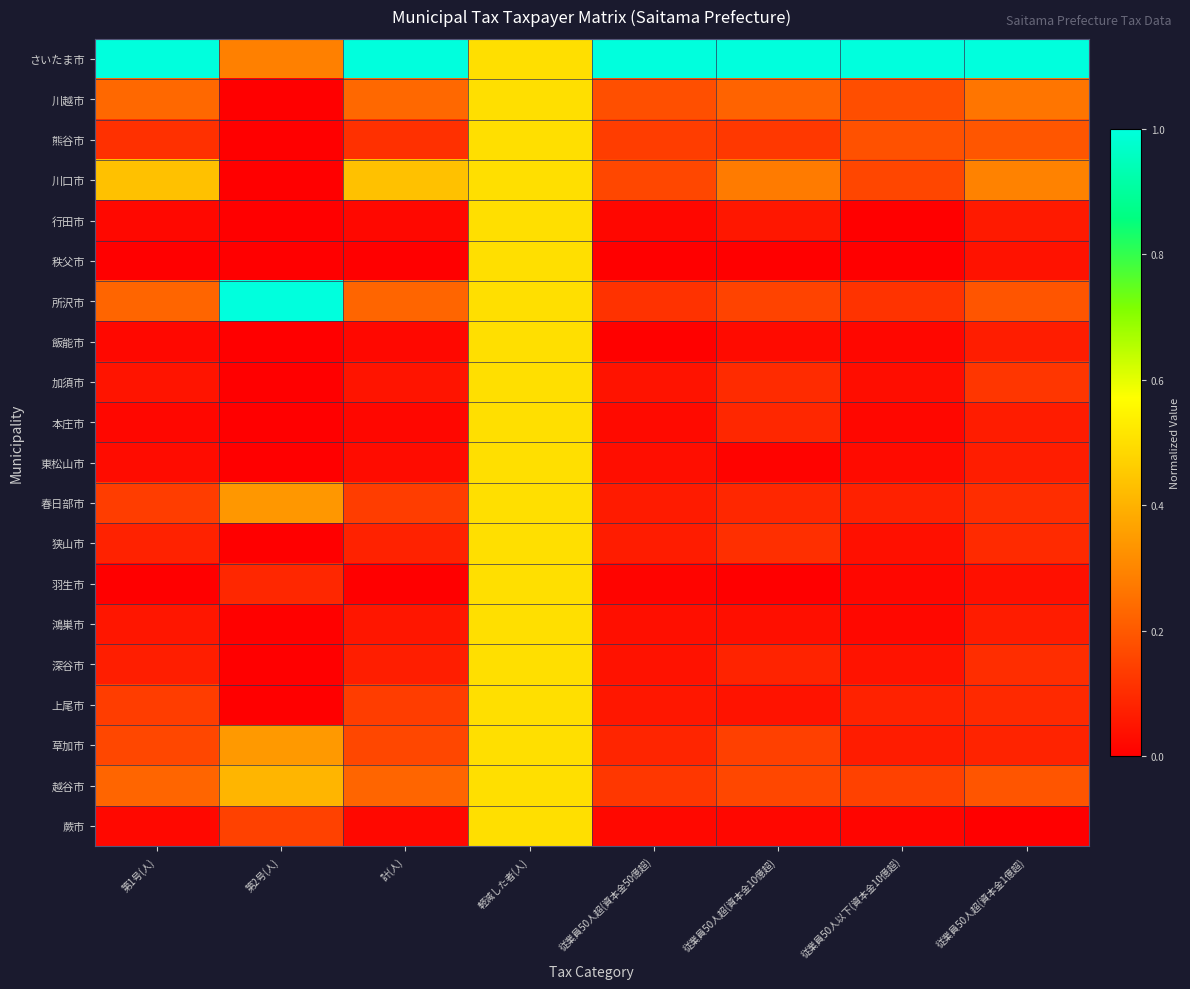

Reading left to right, what are all the values shown in this chart?

さいたま市: 第1号(人)=1.0	第2号(人)=0.3	計(人)=1.0	軽減した者(人)=0.5	従業員50人超(資本金50億超)=1.0	従業員50人超(資本金10億超)=1.0	従業員50人以下(資本金10億超)=1.0	従業員50人超(資本金1億超)=1.0
川越市: 第1号(人)=0.2	第2号(人)=0.0	計(人)=0.2	軽減した者(人)=0.5	従業員50人超(資本金50億超)=0.2	従業員50人超(資本金10億超)=0.2	従業員50人以下(資本金10億超)=0.2	従業員50人超(資本金1億超)=0.3
熊谷市: 第1号(人)=0.1	第2号(人)=0.0	計(人)=0.1	軽減した者(人)=0.5	従業員50人超(資本金50億超)=0.1	従業員50人超(資本金10億超)=0.1	従業員50人以下(資本金10億超)=0.2	従業員50人超(資本金1億超)=0.2
川口市: 第1号(人)=0.4	第2号(人)=0.0	計(人)=0.4	軽減した者(人)=0.5	従業員50人超(資本金50億超)=0.2	従業員50人超(資本金10億超)=0.3	従業員50人以下(資本金10億超)=0.2	従業員50人超(資本金1億超)=0.3
行田市: 第1号(人)=0.0	第2号(人)=0.0	計(人)=0.0	軽減した者(人)=0.5	従業員50人超(資本金50億超)=0.0	従業員50人超(資本金10億超)=0.1	従業員50人以下(資本金10億超)=0.0	従業員50人超(資本金1億超)=0.1
秩父市: 第1号(人)=0.0	第2号(人)=0.0	計(人)=0.0	軽減した者(人)=0.5	従業員50人超(資本金50億超)=0.0	従業員50人超(資本金10億超)=0.0	従業員50人以下(資本金10億超)=0.0	従業員50人超(資本金1億超)=0.0
所沢市: 第1号(人)=0.2	第2号(人)=1.0	計(人)=0.2	軽減した者(人)=0.5	従業員50人超(資本金50億超)=0.1	従業員50人超(資本金10億超)=0.2	従業員50人以下(資本金10億超)=0.1	従業員50人超(資本金1億超)=0.2
飯能市: 第1号(人)=0.0	第2号(人)=0.0	計(人)=0.0	軽減した者(人)=0.5	従業員50人超(資本金50億超)=0.0	従業員50人超(資本金10億超)=0.0	従業員50人以下(資本金10億超)=0.0	従業員50人超(資本金1億超)=0.1
加須市: 第1号(人)=0.0	第2号(人)=0.0	計(人)=0.0	軽減した者(人)=0.5	従業員50人超(資本金50億超)=0.0	従業員50人超(資本金10億超)=0.1	従業員50人以下(資本金10億超)=0.0	従業員50人超(資本金1億超)=0.1
本庄市: 第1号(人)=0.0	第2号(人)=0.0	計(人)=0.0	軽減した者(人)=0.5	従業員50人超(資本金50億超)=0.0	従業員50人超(資本金10億超)=0.1	従業員50人以下(資本金10億超)=0.0	従業員50人超(資本金1億超)=0.1
東松山市: 第1号(人)=0.0	第2号(人)=0.0	計(人)=0.0	軽減した者(人)=0.5	従業員50人超(資本金50億超)=0.0	従業員50人超(資本金10億超)=0.0	従業員50人以下(資本金10億超)=0.0	従業員50人超(資本金1億超)=0.1
春日部市: 第1号(人)=0.1	第2号(人)=0.3	計(人)=0.1	軽減した者(人)=0.5	従業員50人超(資本金50億超)=0.1	従業員50人超(資本金10億超)=0.1	従業員50人以下(資本金10億超)=0.1	従業員50人超(資本金1億超)=0.1
狭山市: 第1号(人)=0.1	第2号(人)=0.0	計(人)=0.1	軽減した者(人)=0.5	従業員50人超(資本金50億超)=0.1	従業員50人超(資本金10億超)=0.1	従業員50人以下(資本金10億超)=0.0	従業員50人超(資本金1億超)=0.1
羽生市: 第1号(人)=0.0	第2号(人)=0.1	計(人)=0.0	軽減した者(人)=0.5	従業員50人超(資本金50億超)=0.0	従業員50人超(資本金10億超)=0.0	従業員50人以下(資本金10億超)=0.0	従業員50人超(資本金1億超)=0.0
鴻巣市: 第1号(人)=0.1	第2号(人)=0.0	計(人)=0.1	軽減した者(人)=0.5	従業員50人超(資本金50億超)=0.0	従業員50人超(資本金10億超)=0.0	従業員50人以下(資本金10億超)=0.0	従業員50人超(資本金1億超)=0.1
深谷市: 第1号(人)=0.1	第2号(人)=0.0	計(人)=0.1	軽減した者(人)=0.5	従業員50人超(資本金50億超)=0.0	従業員50人超(資本金10億超)=0.1	従業員50人以下(資本金10億超)=0.0	従業員50人超(資本金1億超)=0.1
上尾市: 第1号(人)=0.1	第2号(人)=0.0	計(人)=0.1	軽減した者(人)=0.5	従業員50人超(資本金50億超)=0.1	従業員50人超(資本金10億超)=0.0	従業員50人以下(資本金10億超)=0.1	従業員50人超(資本金1億超)=0.1
草加市: 第1号(人)=0.2	第2号(人)=0.3	計(人)=0.2	軽減した者(人)=0.5	従業員50人超(資本金50億超)=0.1	従業員50人超(資本金10億超)=0.1	従業員50人以下(資本金10億超)=0.1	従業員50人超(資本金1億超)=0.1
越谷市: 第1号(人)=0.2	第2号(人)=0.4	計(人)=0.2	軽減した者(人)=0.5	従業員50人超(資本金50億超)=0.1	従業員50人超(資本金10億超)=0.2	従業員50人以下(資本金10億超)=0.1	従業員50人超(資本金1億超)=0.2
蕨市: 第1号(人)=0.0	第2号(人)=0.1	計(人)=0.0	軽減した者(人)=0.5	従業員50人超(資本金50億超)=0.0	従業員50人超(資本金10億超)=0.0	従業員50人以下(資本金10億超)=0.0	従業員50人超(資本金1億超)=0.0